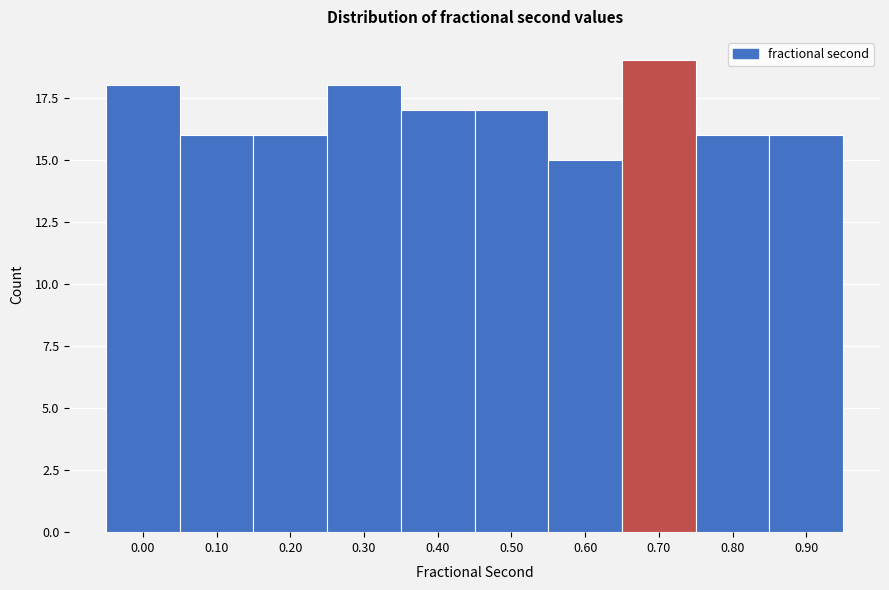

Reading left to right, what are all the values shown in this chart?

18	16	16	18	17	17	15	19	16	16